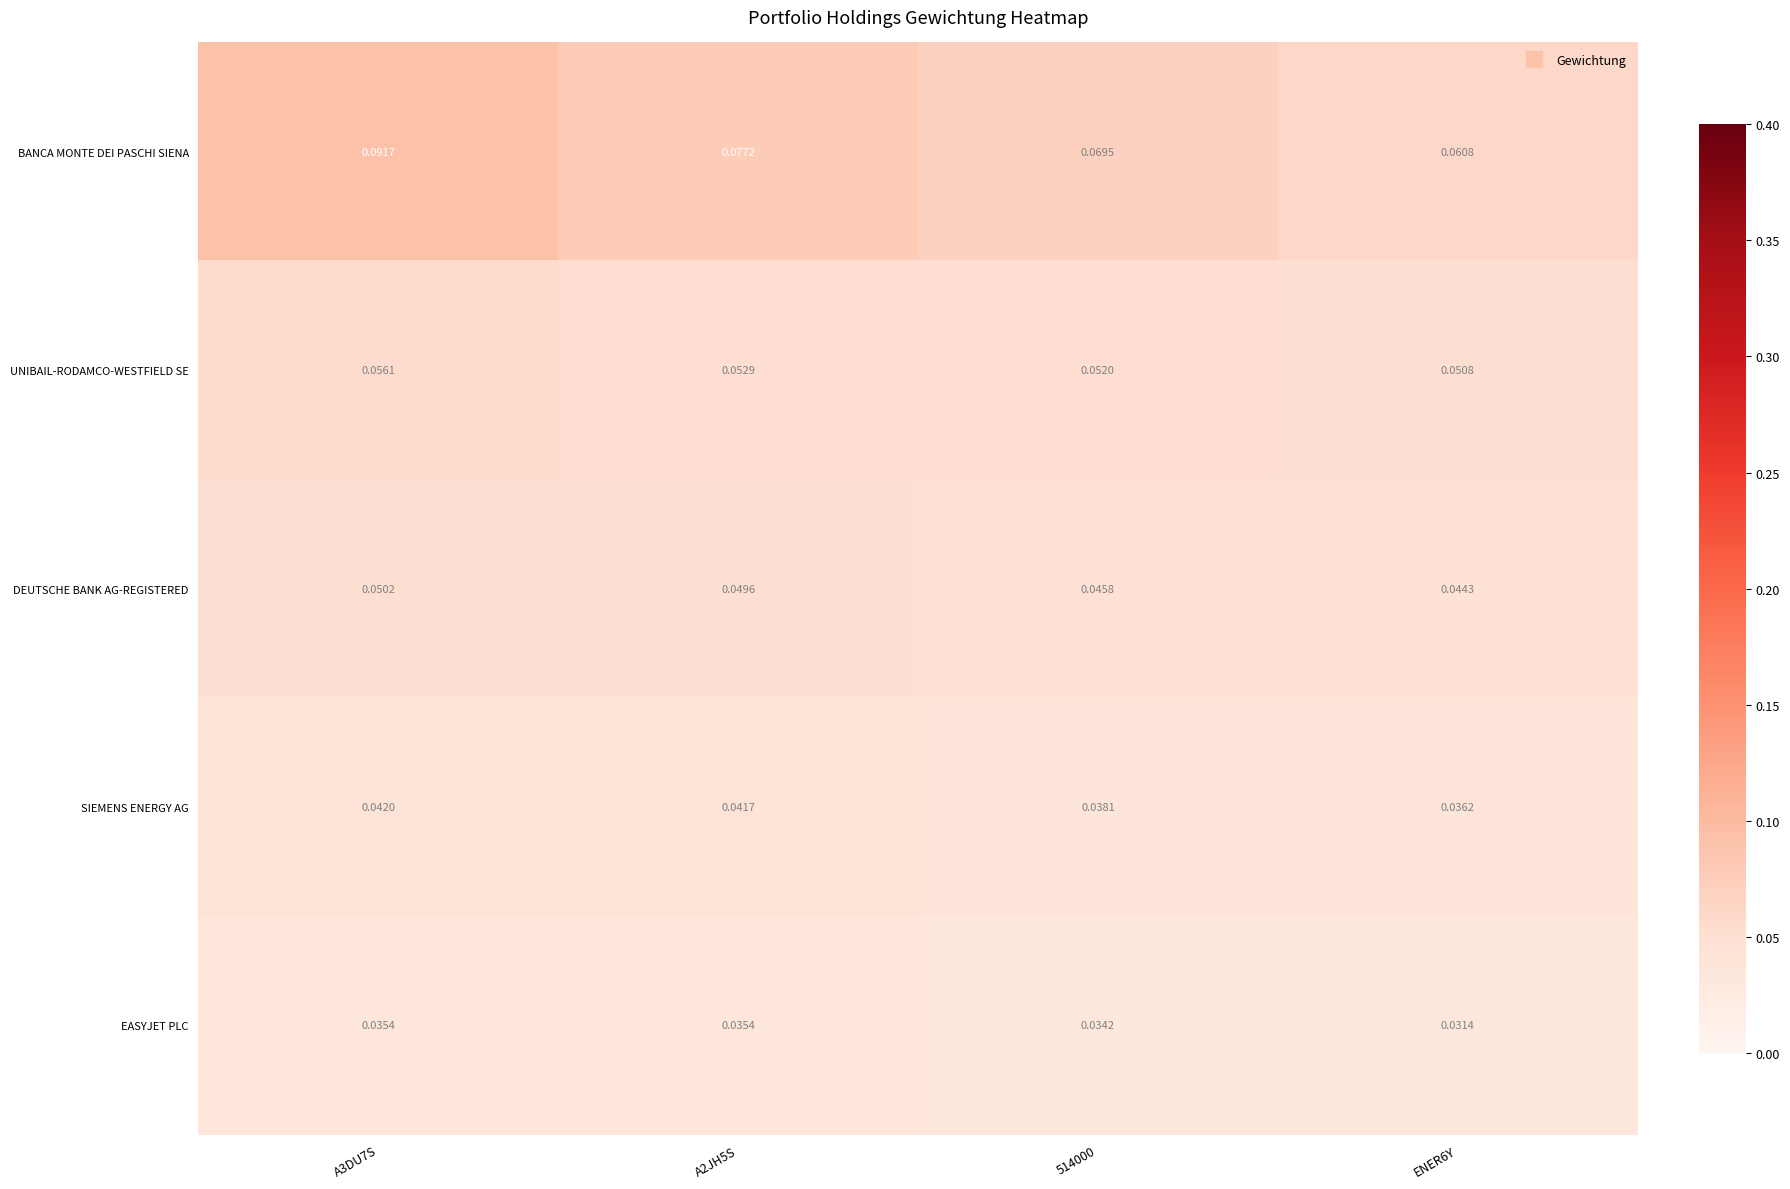

List the series in order of their peak value, highest first.

BANCA MONTE DEI PASCHI SIENA, UNIBAIL-RODAMCO-WESTFIELD SE, DEUTSCHE BANK AG-REGISTERED, SIEMENS ENERGY AG, EASYJET PLC